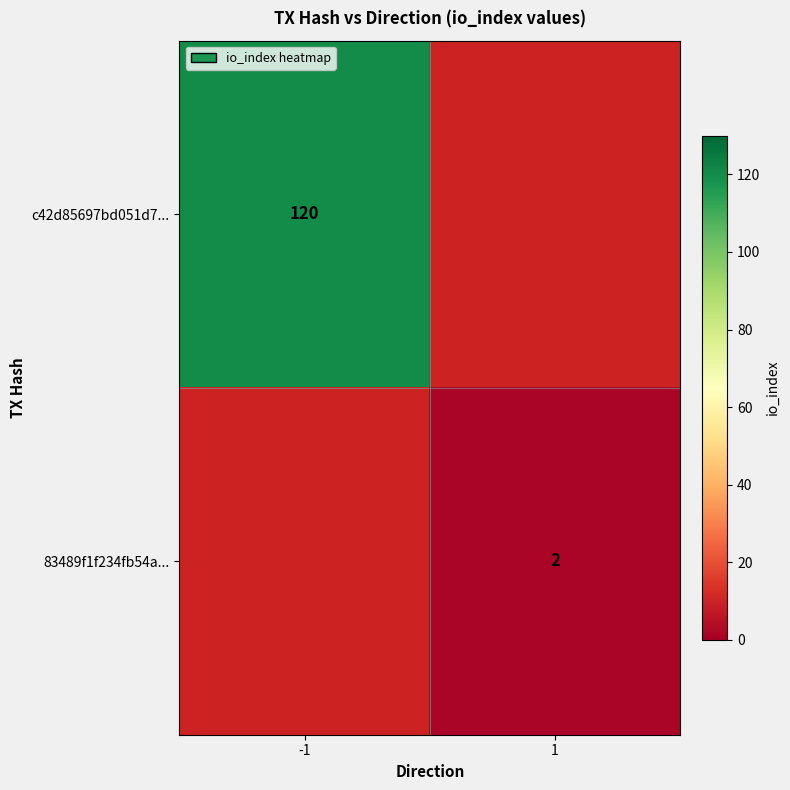

How many categories are shown in the chart?

2